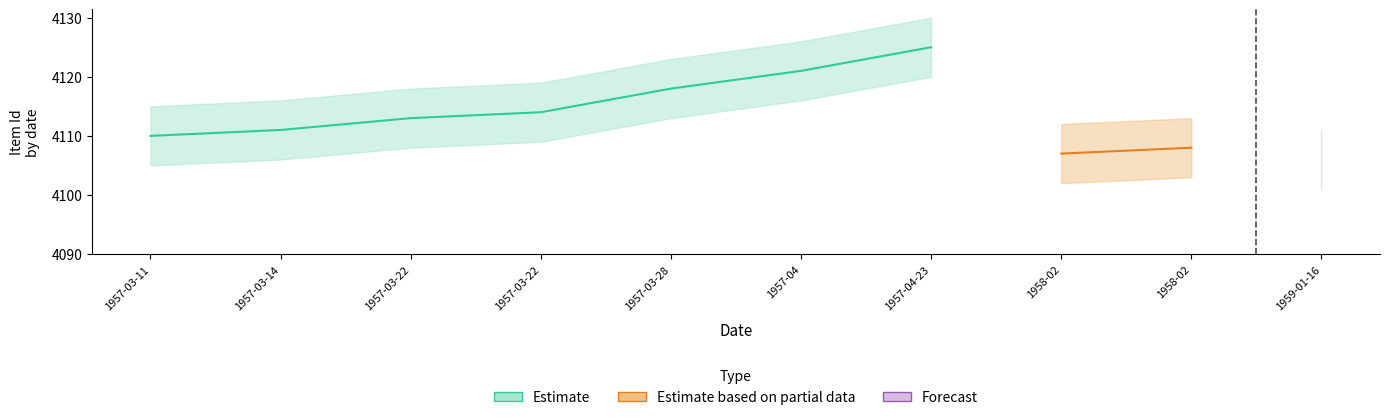

How many categories are shown in the chart?

10